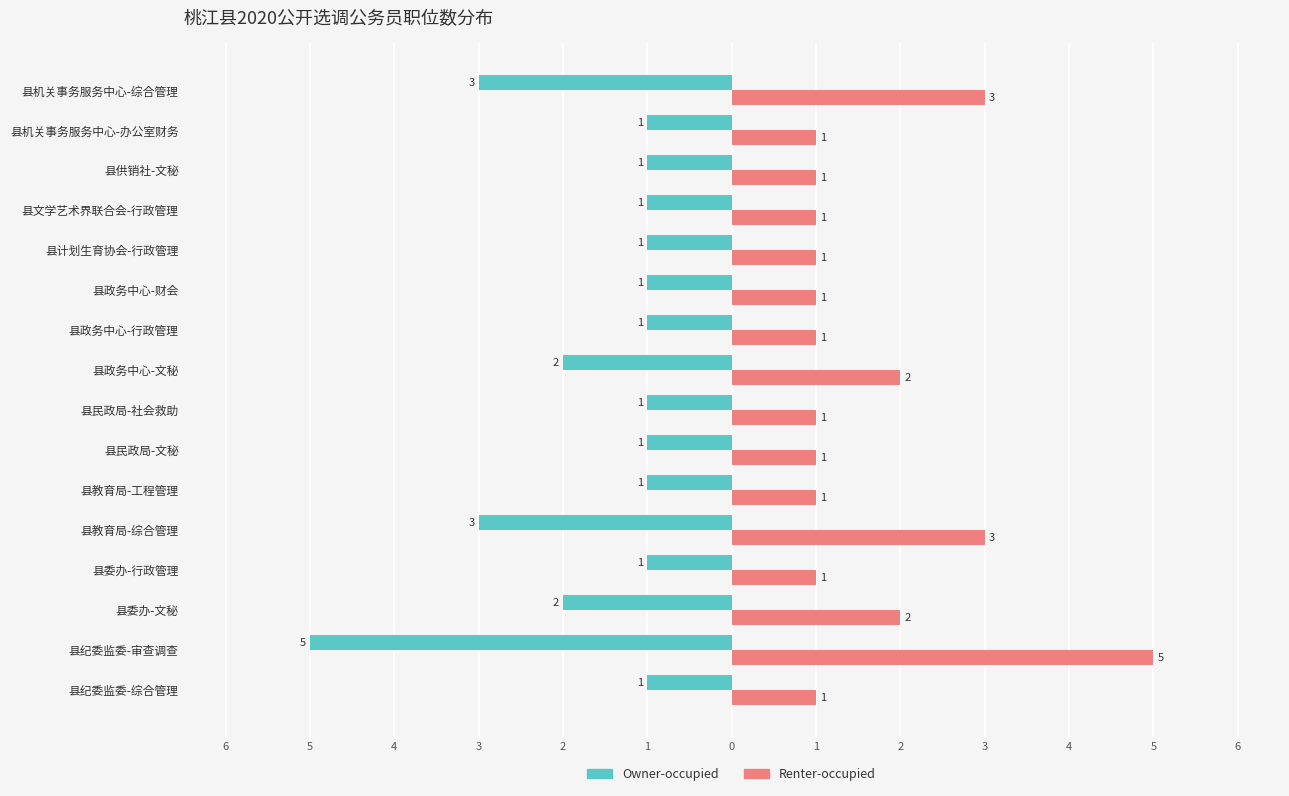

What are all the series names shown in the legend?

Owner-occupied, Renter-occupied